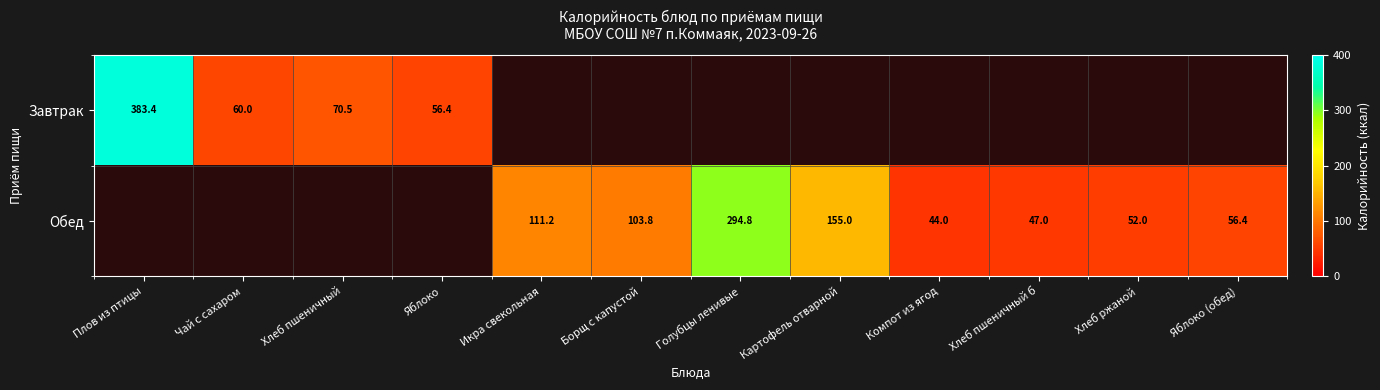

What is the sum of the Обед values at Голубцы ленивые and Хлеб ржаной?

346.8